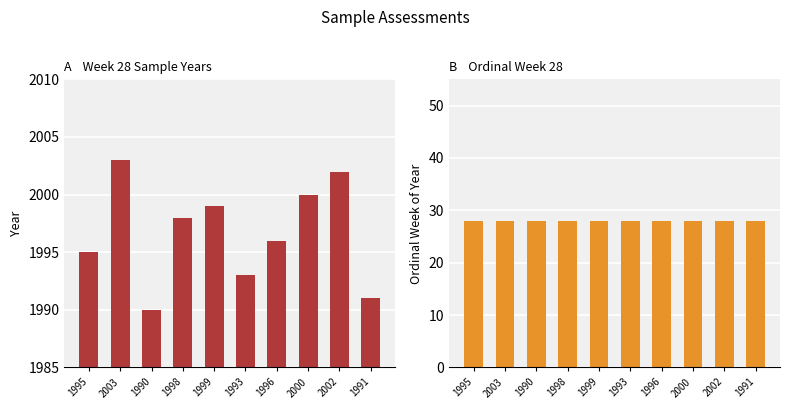

The Year series shows 1996 at 1996. True or false?

True